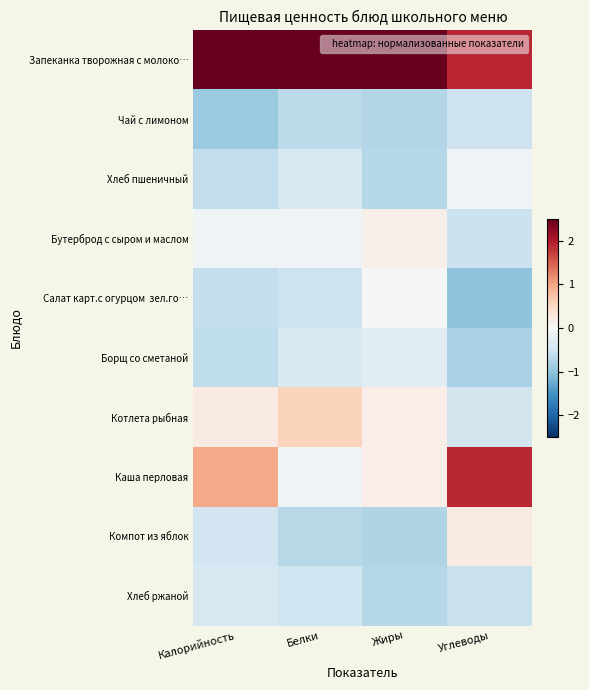

Between Белки and Углеводы, which series saw the biggest shift?

Каша перловая